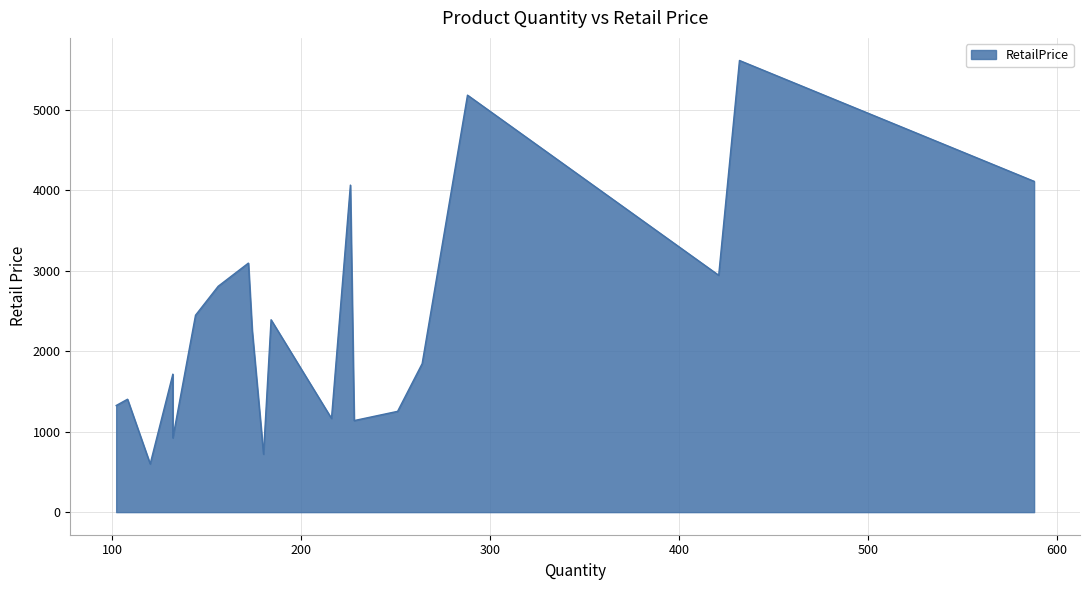

How many lines are shown in the chart?

1